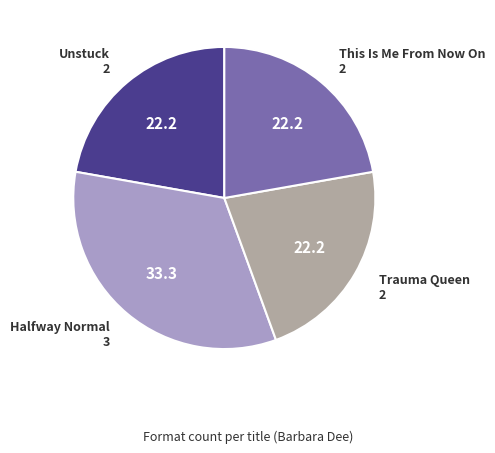

Is there any slice that represents more than half of the pie?

No